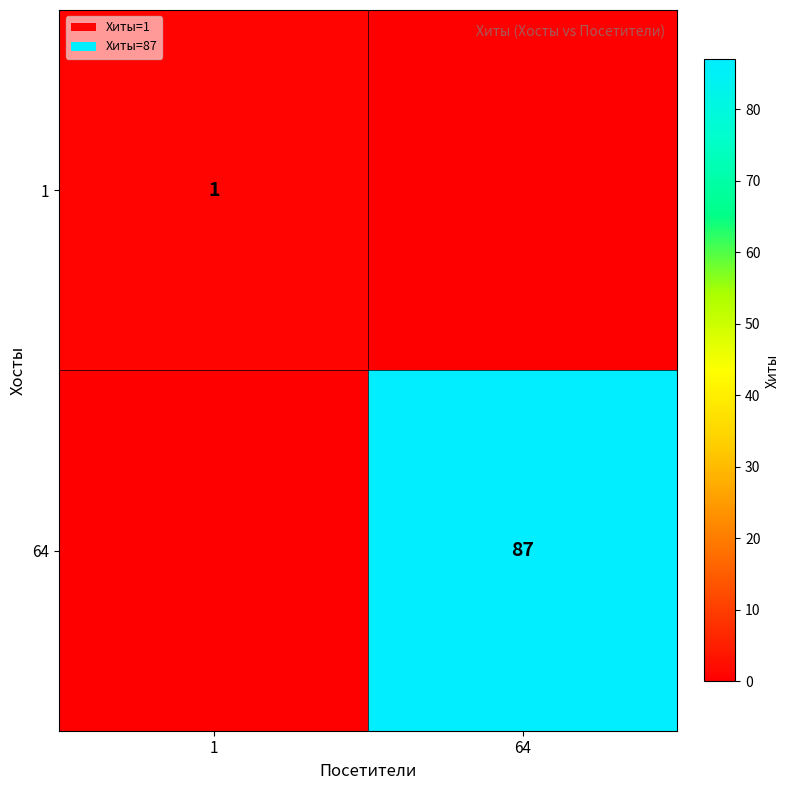

True or false: 1 has a value of 0 at 1.

False